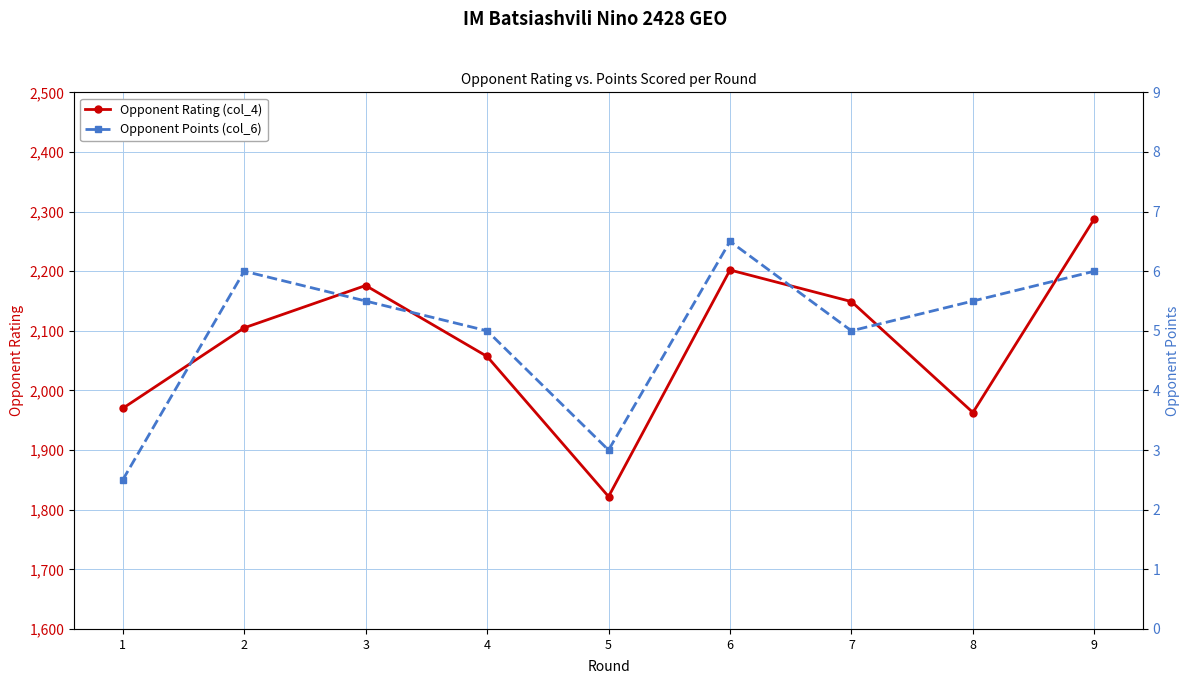

Reading left to right, list all the values displayed in this chart.

Opponent Rating (col_4): 1970.0	2105.0	2176.0	2057.0	1822.0	2202.0	2149.0	1963.0	2288.0
Opponent Points (col_6): 2.5	6.0	5.5	5.0	3.0	6.5	5.0	5.5	6.0